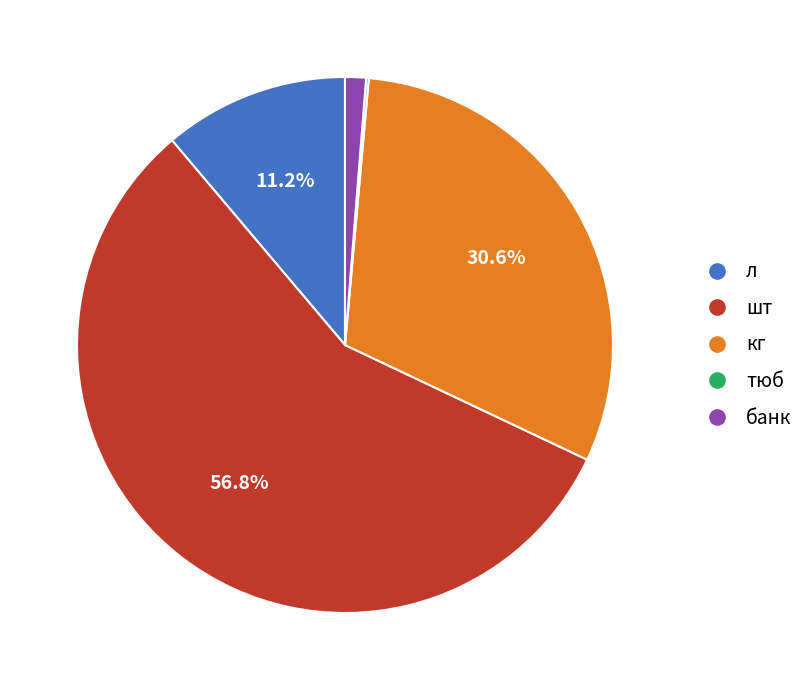

Does шт represent more than half of the total?

Yes